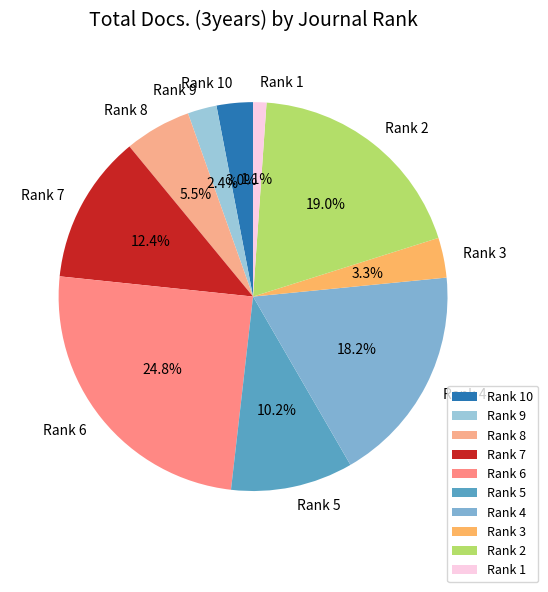

Is it true that Rank 4 is 18% of the pie?

True